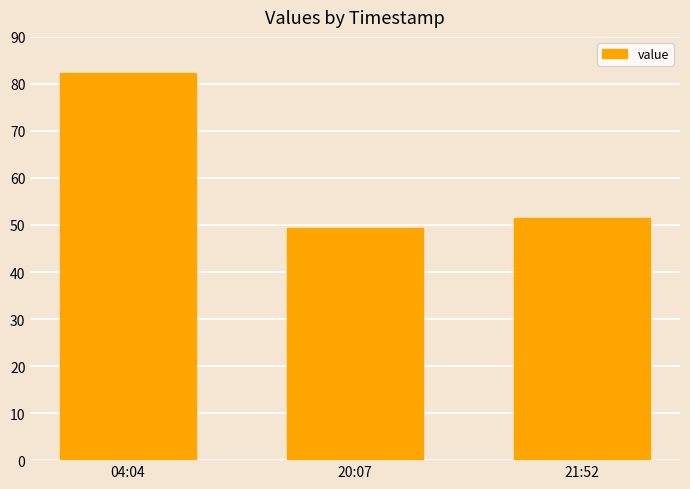

What is the change in value from 20:07 to 21:52?

+2.1